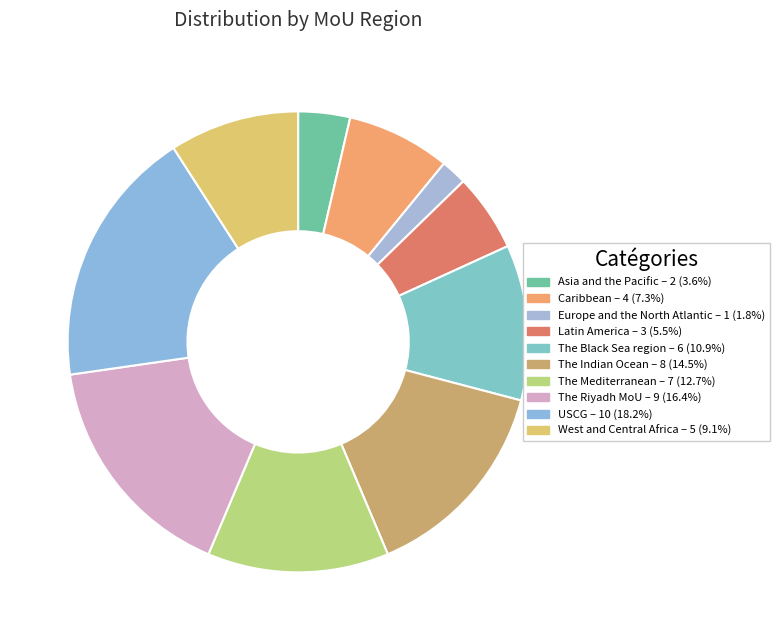

Is The Indian Ocean the majority of the pie?

No